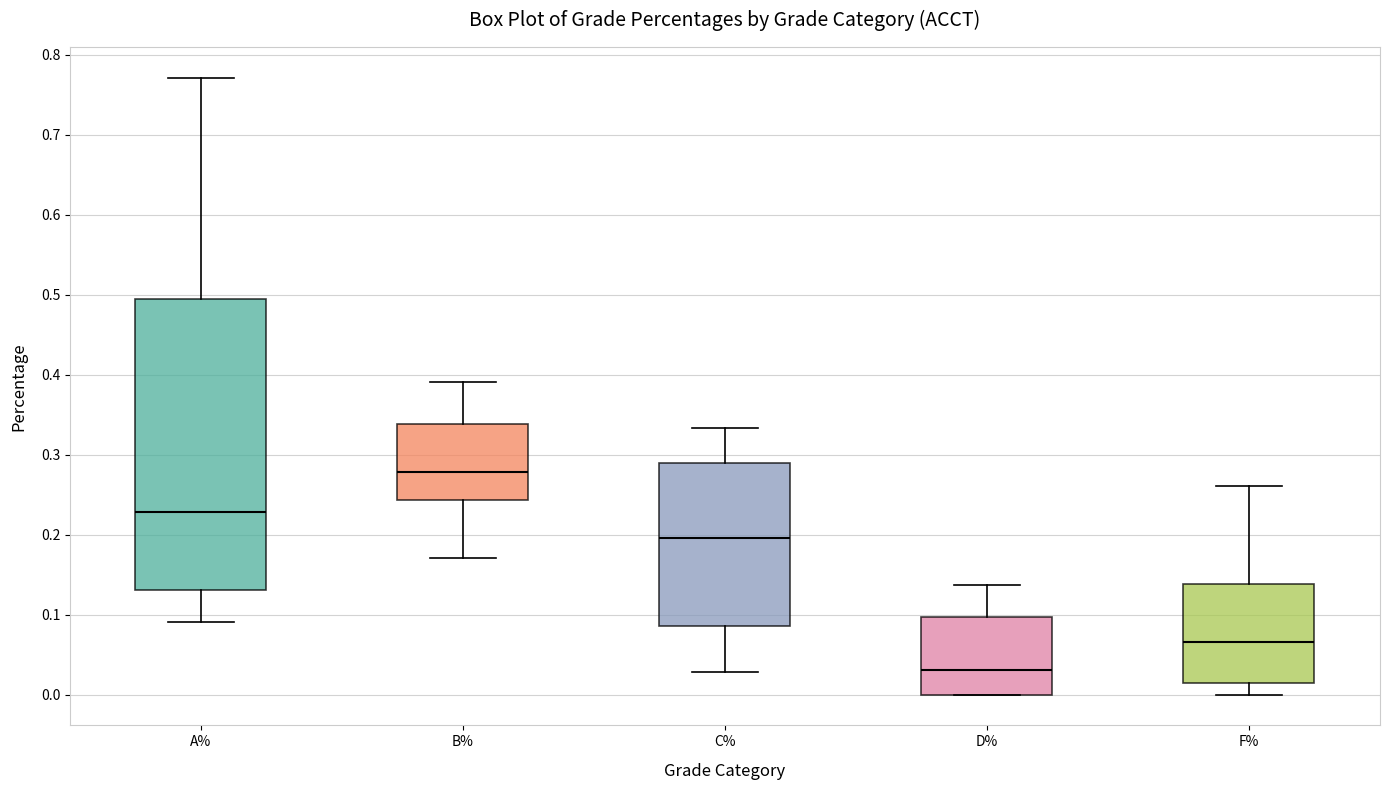

Which box's median line is the highest?

B%